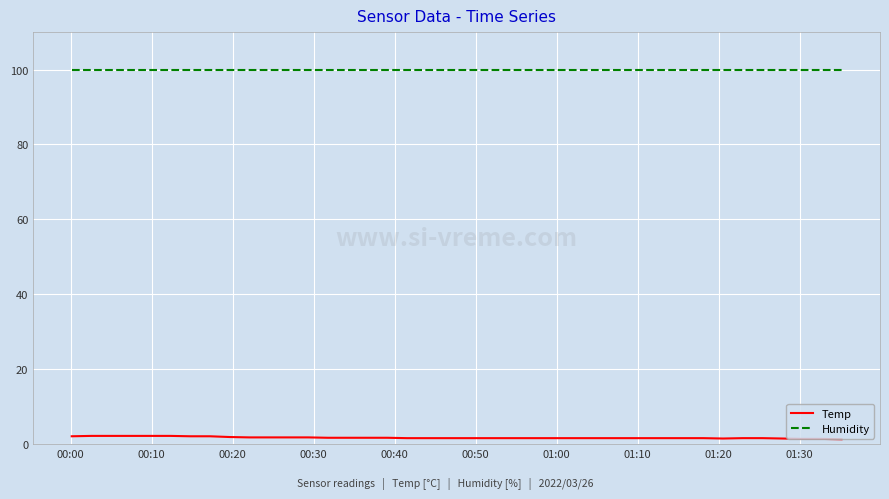

Rank the series by their maximum value, from lowest to highest.

Temp, Humidity